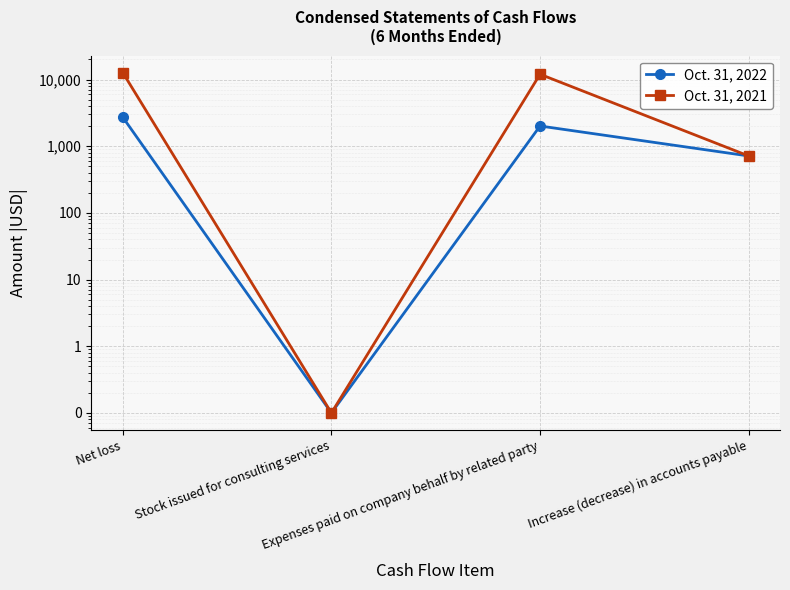

At which category is the sum across all series the highest?

Net loss